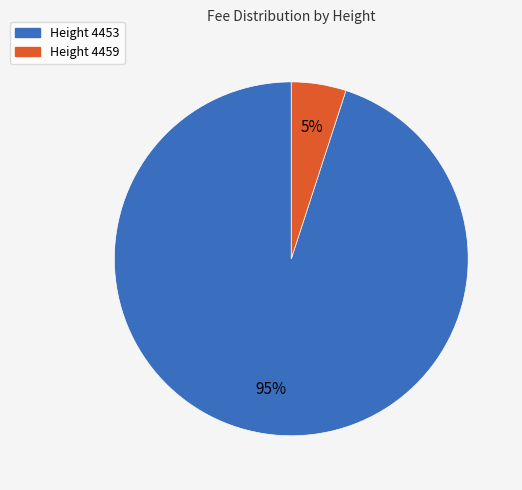

To the nearest percent, what is the average slice percentage?

50%